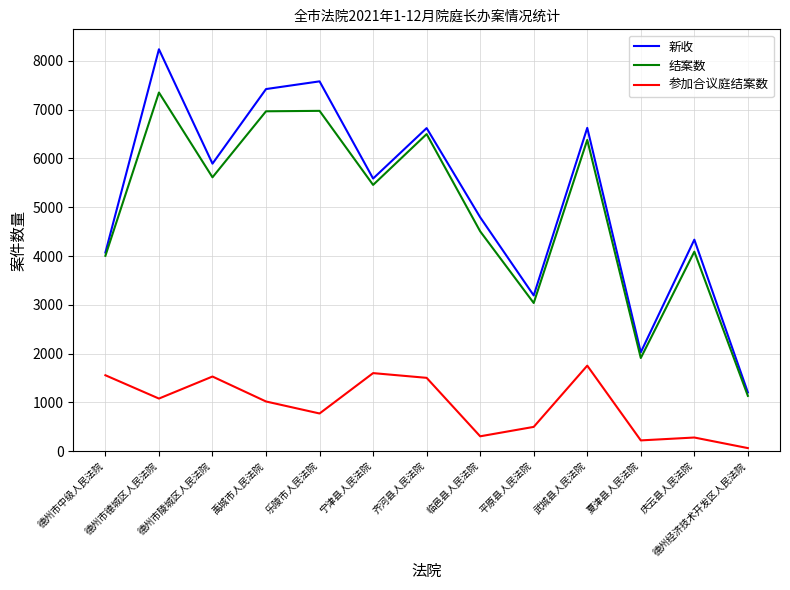

True or false: 结案数 and 参加合议庭结案数 cross at least once.

False